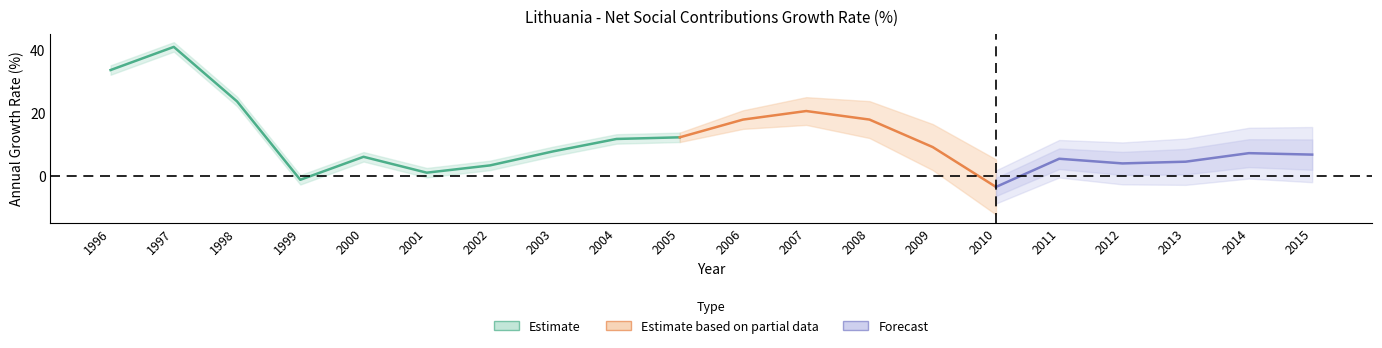

What is the difference between the values at 2009 and 2013?

4.6